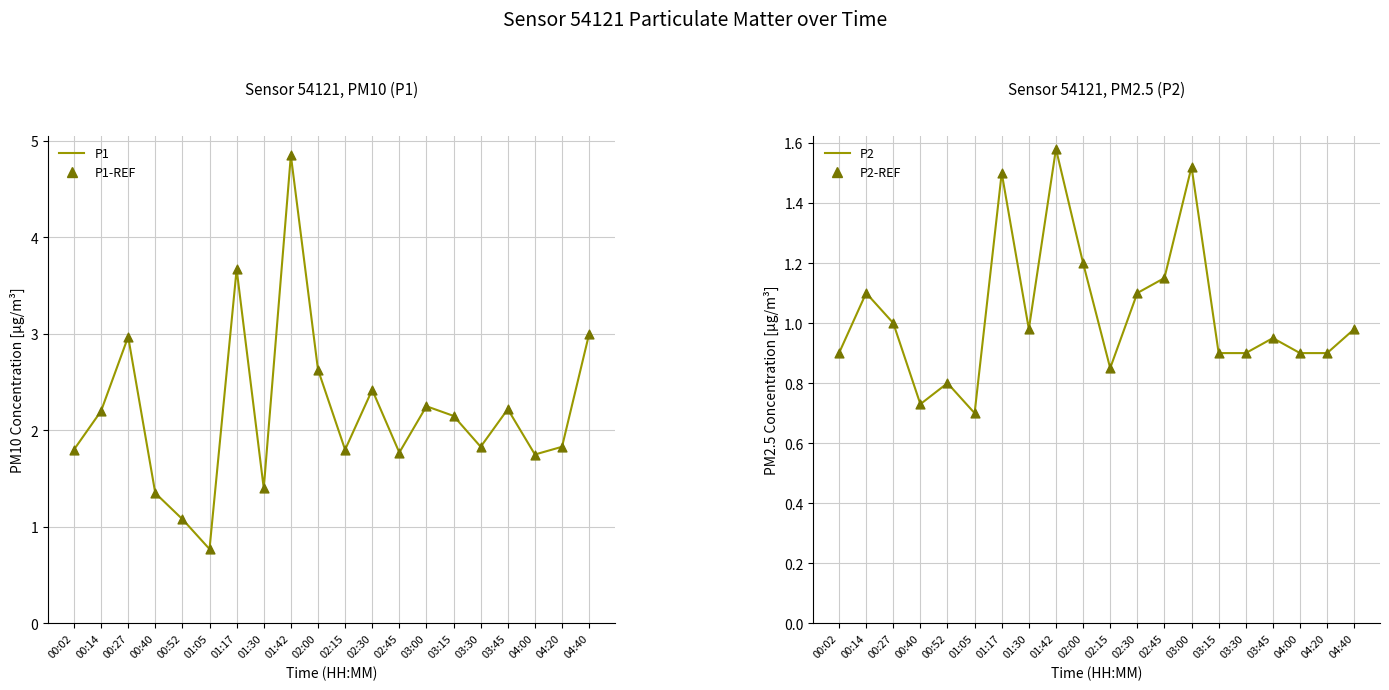

Which series reaches the maximum Y coordinate?

P1-line